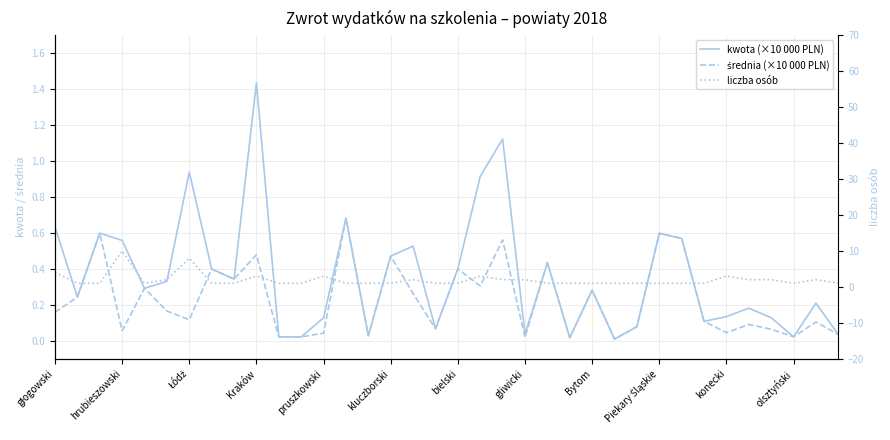

The value of liczba osób at 19 is 1.6. True or false?

False